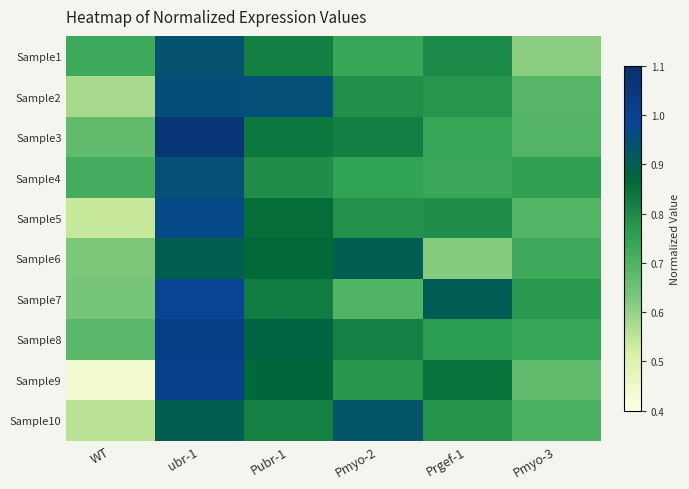

Reading left to right, list all the values displayed in this chart.

Sample1: WT=0.7	ubr-1=0.9	Pubr-1=0.8	Pmyo-2=0.7	Prgef-1=0.8	Pmyo-3=0.6
Sample2: WT=0.6	ubr-1=1.0	Pubr-1=0.9	Pmyo-2=0.8	Prgef-1=0.8	Pmyo-3=0.7
Sample3: WT=0.7	ubr-1=1.1	Pubr-1=0.8	Pmyo-2=0.8	Prgef-1=0.7	Pmyo-3=0.7
Sample4: WT=0.7	ubr-1=0.9	Pubr-1=0.8	Pmyo-2=0.7	Prgef-1=0.7	Pmyo-3=0.8
Sample5: WT=0.5	ubr-1=1.0	Pubr-1=0.9	Pmyo-2=0.8	Prgef-1=0.8	Pmyo-3=0.7
Sample6: WT=0.6	ubr-1=0.9	Pubr-1=0.9	Pmyo-2=0.9	Prgef-1=0.6	Pmyo-3=0.7
Sample7: WT=0.6	ubr-1=1.0	Pubr-1=0.8	Pmyo-2=0.7	Prgef-1=0.9	Pmyo-3=0.8
Sample8: WT=0.7	ubr-1=1.0	Pubr-1=0.9	Pmyo-2=0.8	Prgef-1=0.8	Pmyo-3=0.7
Sample9: WT=0.4	ubr-1=1.0	Pubr-1=0.9	Pmyo-2=0.8	Prgef-1=0.8	Pmyo-3=0.7
Sample10: WT=0.6	ubr-1=0.9	Pubr-1=0.8	Pmyo-2=0.9	Prgef-1=0.8	Pmyo-3=0.7